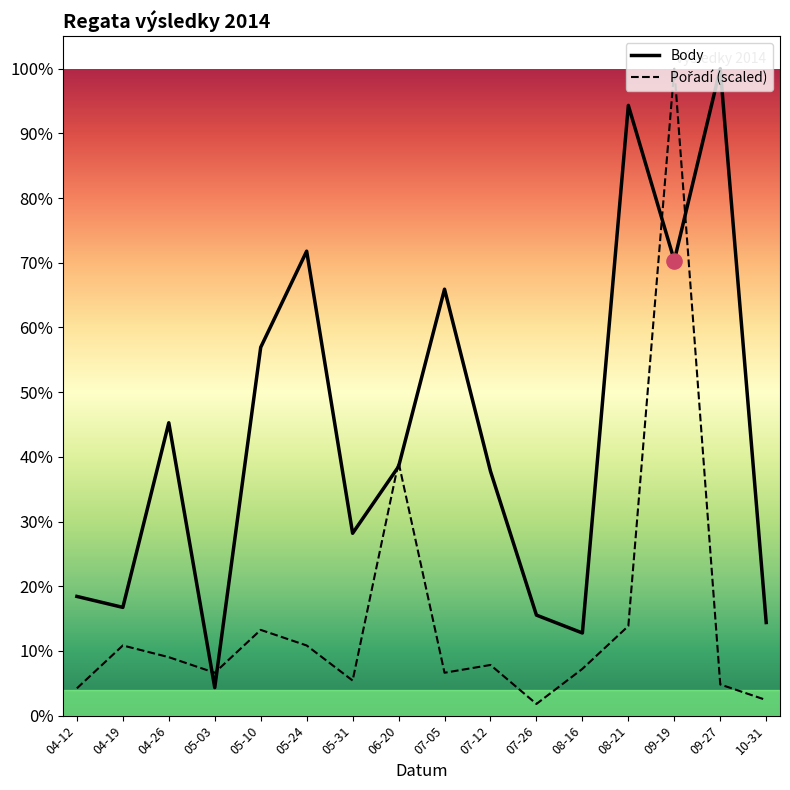

Is the value of Body at 05-24 greater than the value of Pořadí (scaled) at 06-20?

Yes